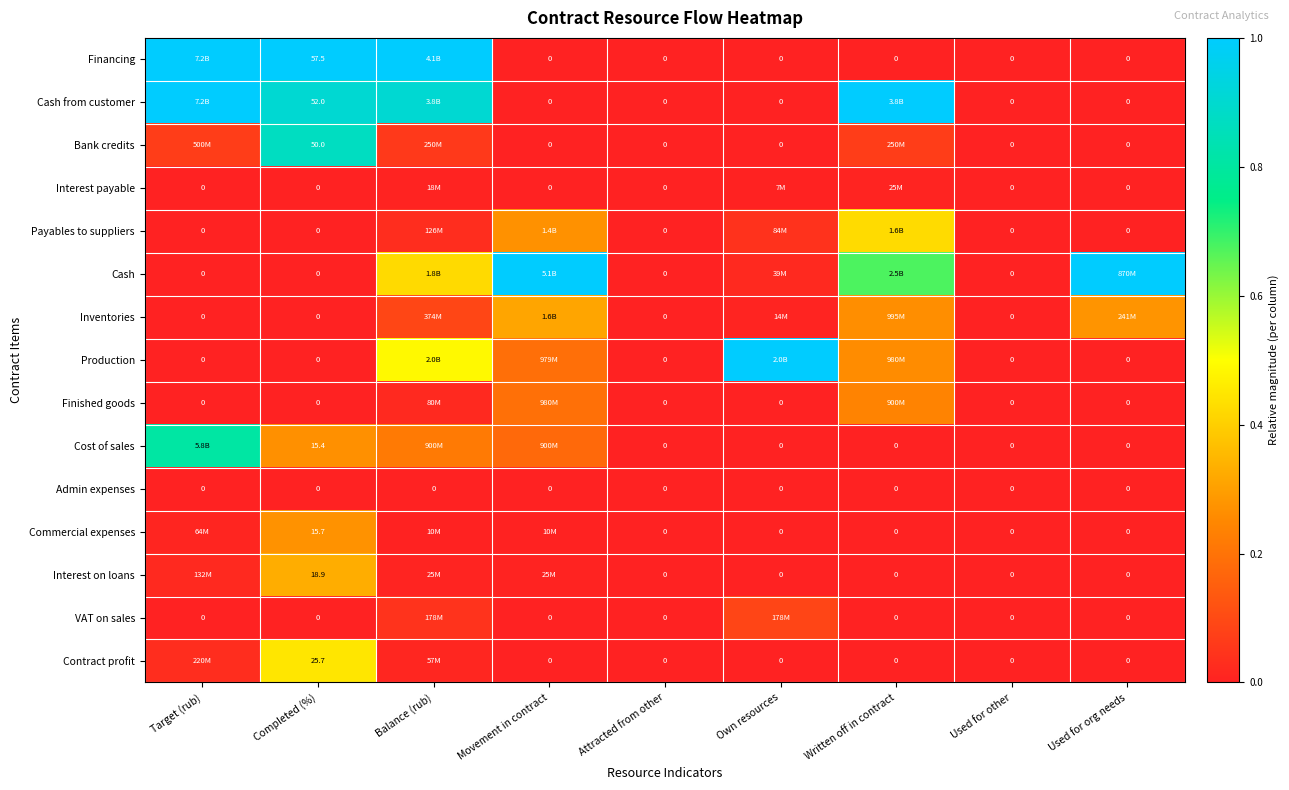

Is the value of Financing at Completed (%) greater than the value of Admin expenses at Used for org needs?

Yes